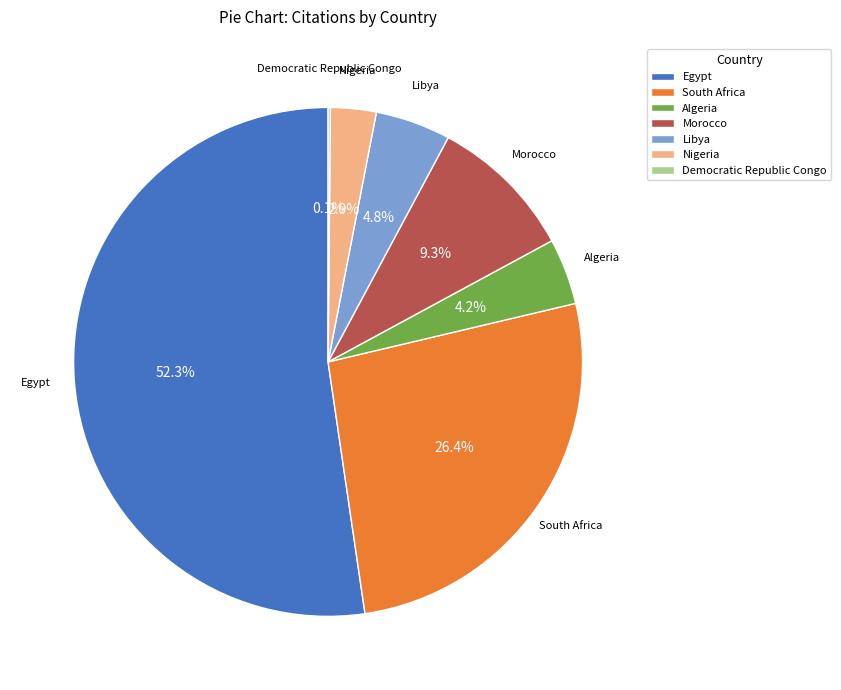

Which slice is the largest?

Egypt